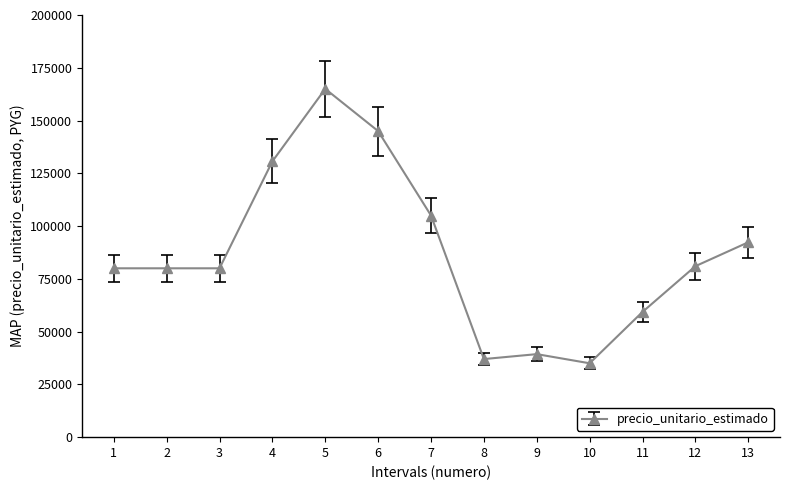

Does the chart display data point markers on the line(s)?

Yes